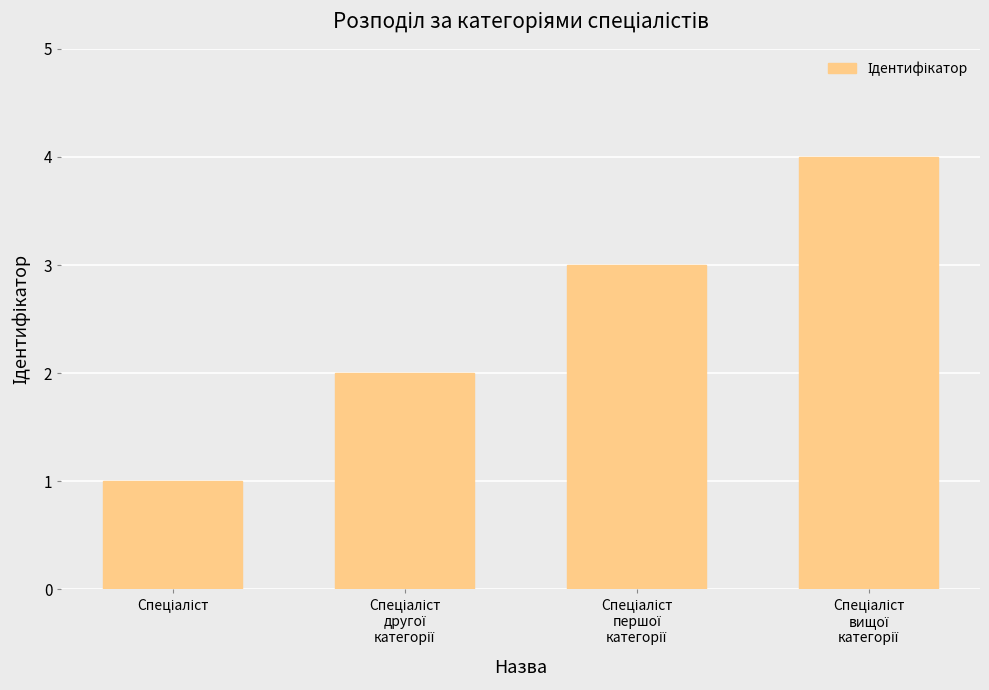

What is the difference between the maximum and minimum values?

3